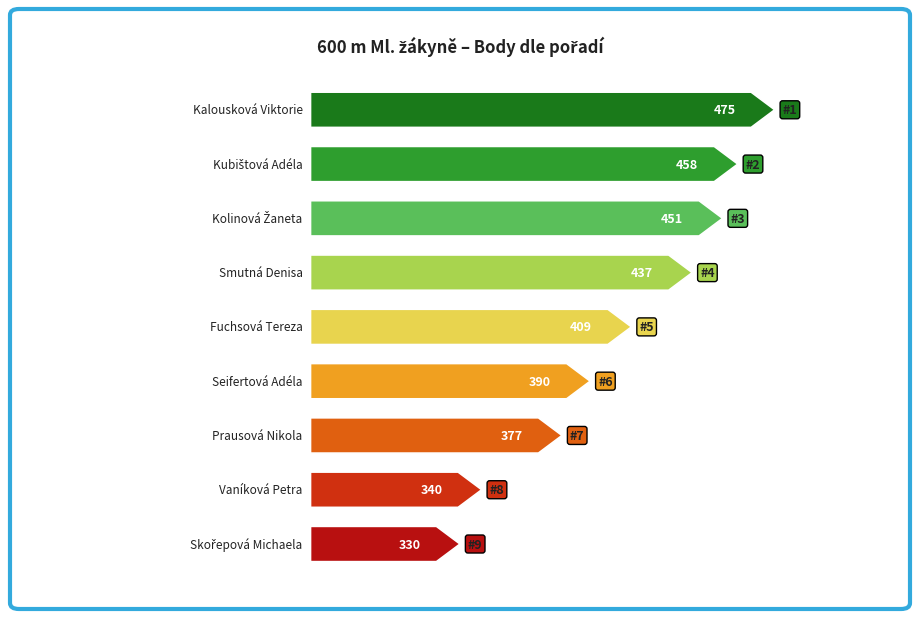

At which label does Body reach its peak?

Kalousková Viktorie